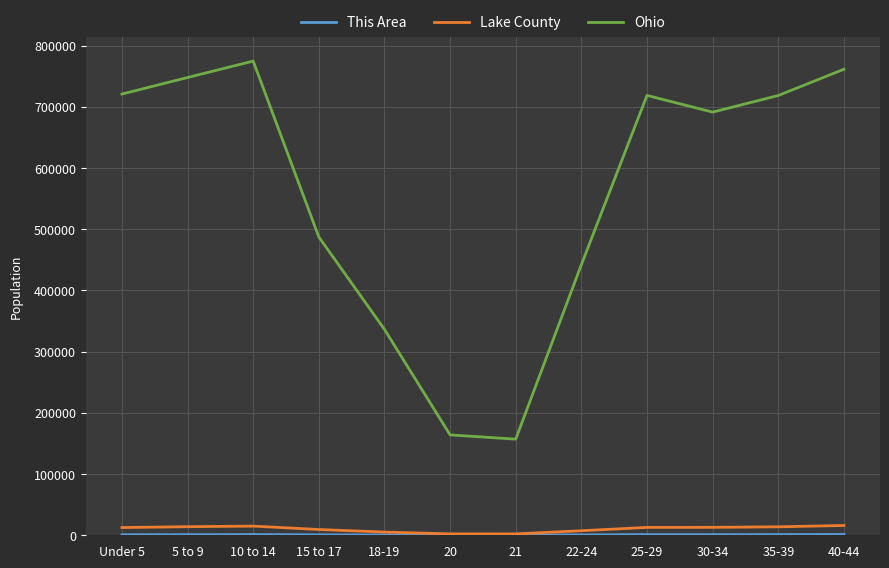

What is the greatest value displayed?

774699